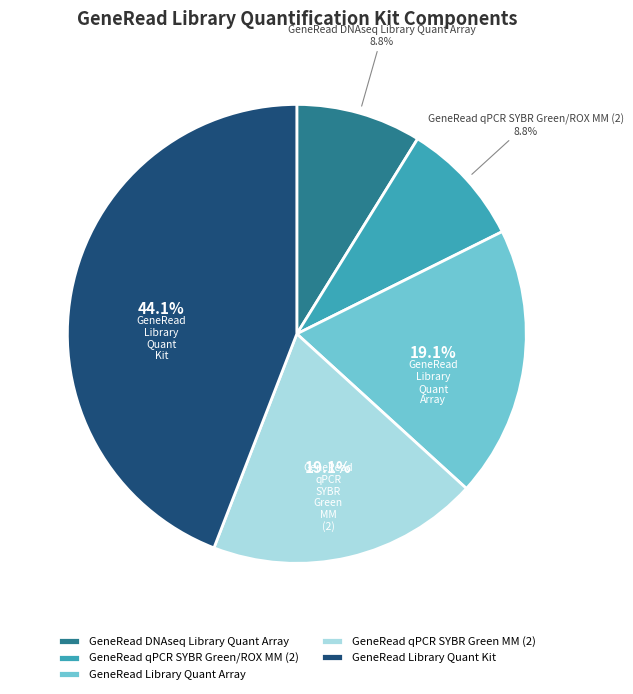

What percentage is NOT represented by GeneRead qPCR SYBR Green/ROX MM (2)?

91.2%